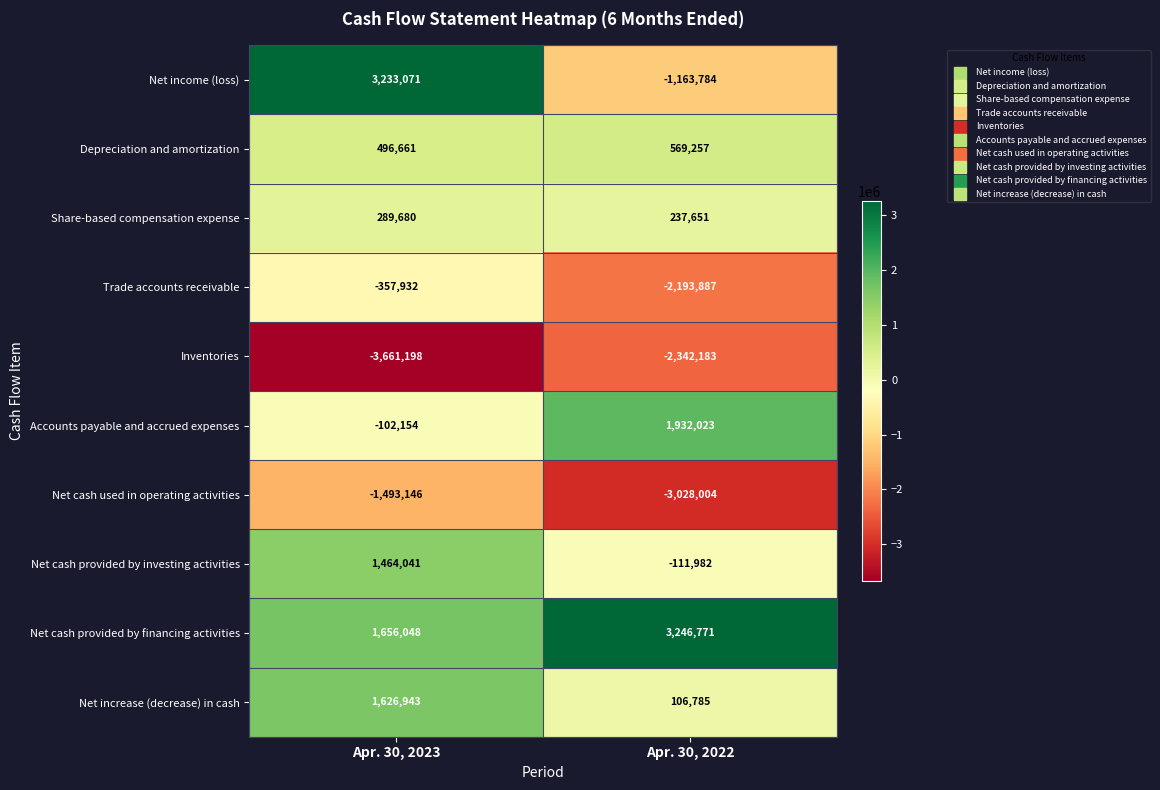

Which category has the lowest value in the Net cash provided by investing activities series?

Apr. 30, 2022